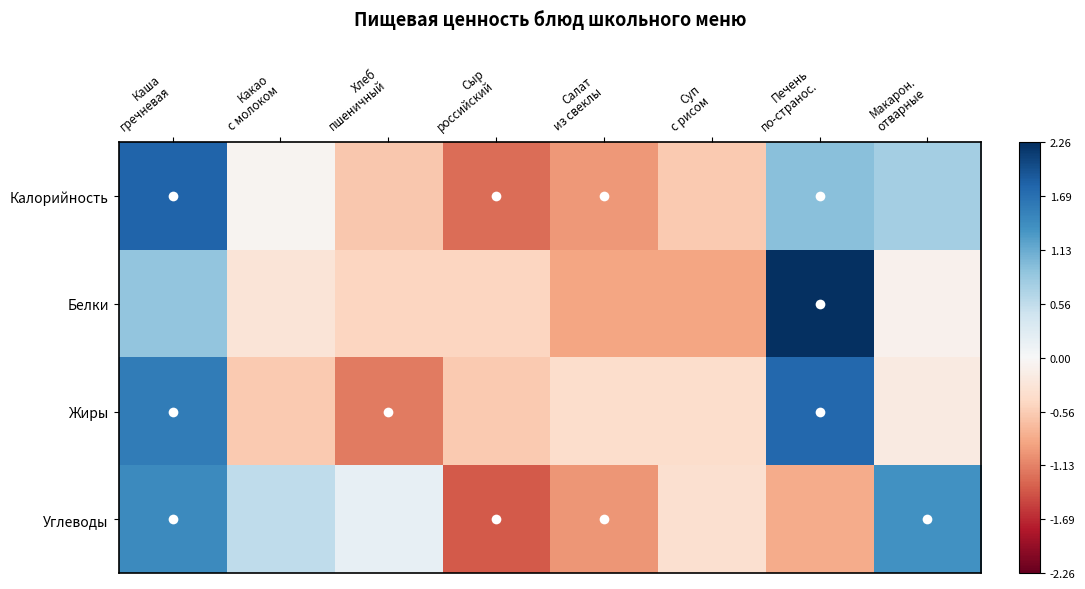

Count the number of data series in this chart.

4